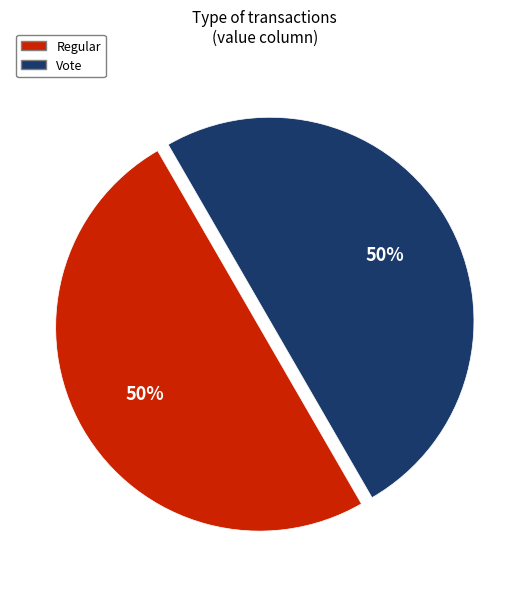

To the nearest percent, what is the combined percentage of Vote and Regular?

100%